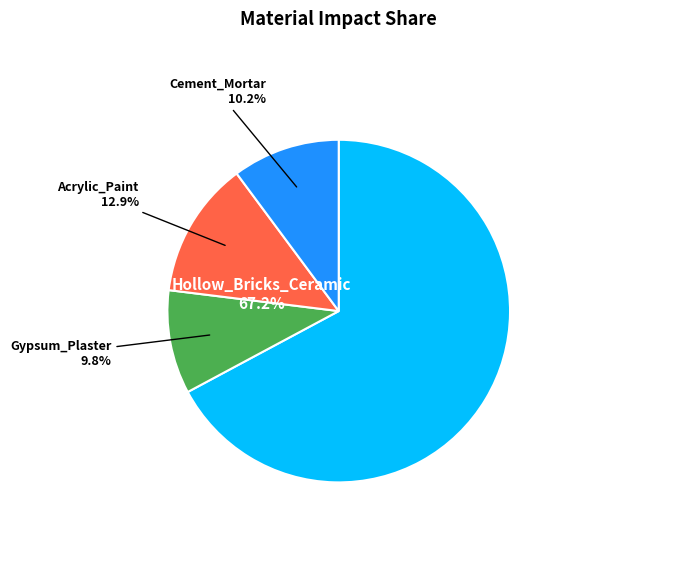

Is it true that Hollow_Bricks_Ceramic is 56% of the pie?

False